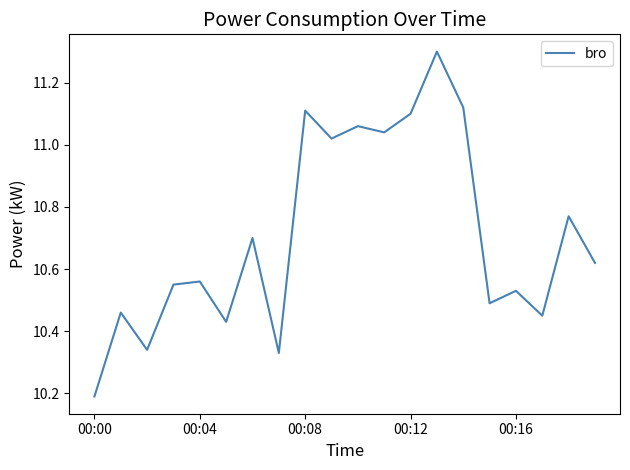

What is the minimum value shown in the chart?

10.2